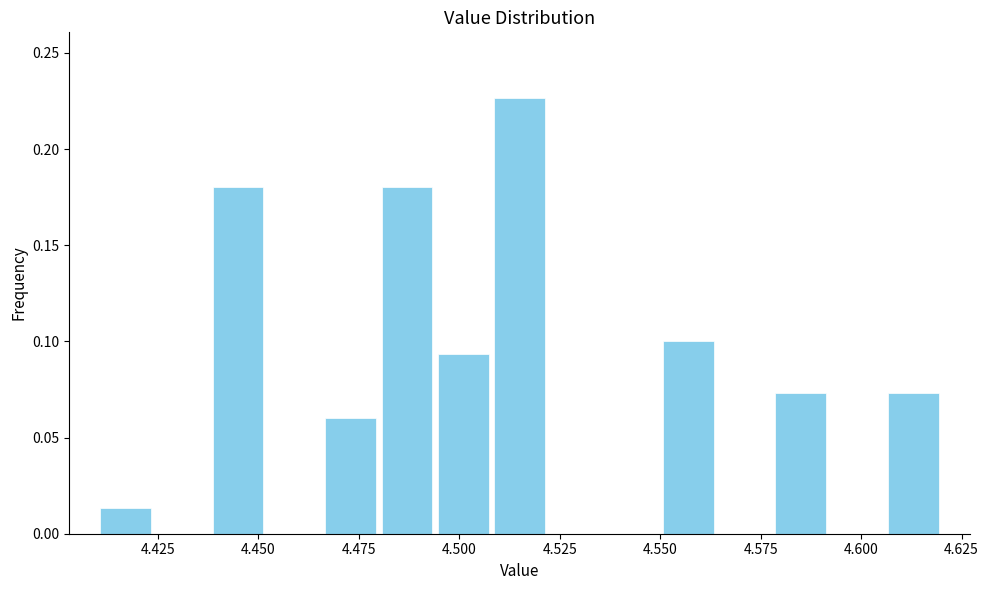

Read against the x-axis, roughly where is the centre of the tallest bar?

4.515